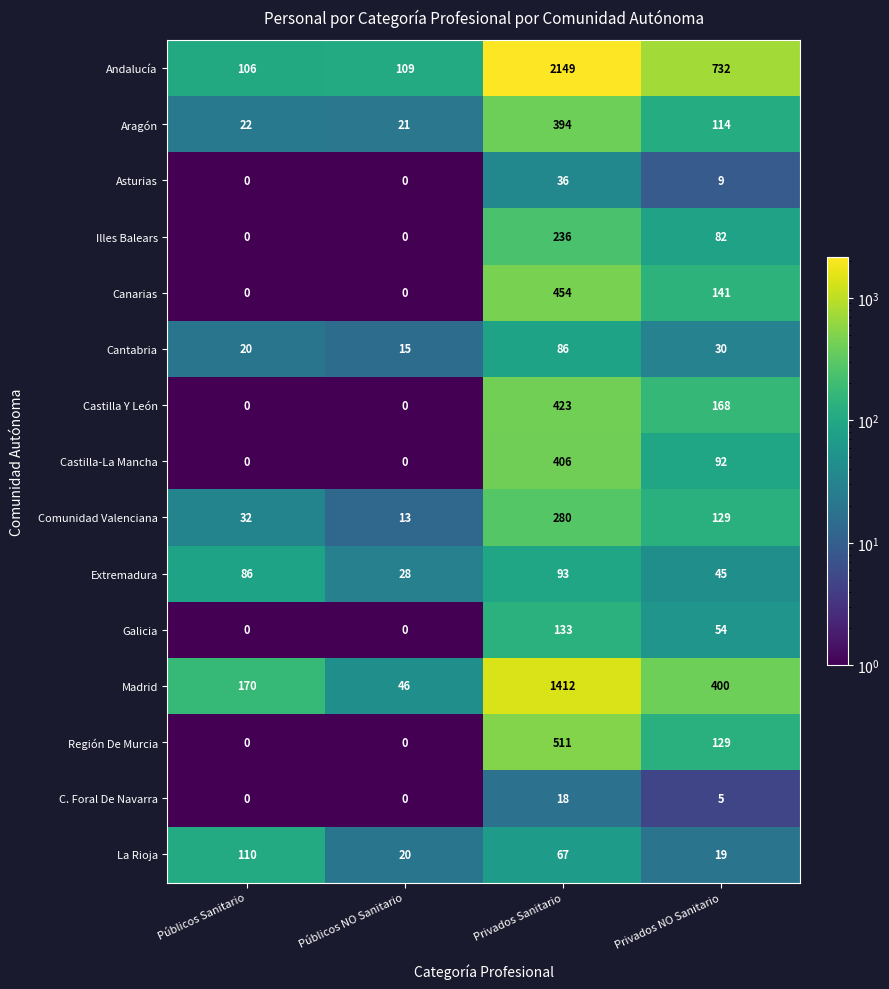

Is it true that Asturias equals 0 at Públicos Sanitario?

True